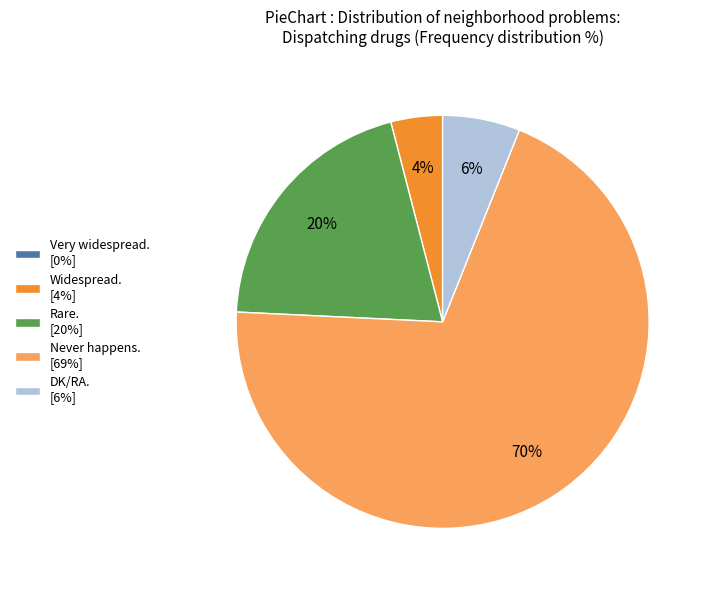

To the nearest percent, what is the difference between the largest and smallest slice percentages?

70%